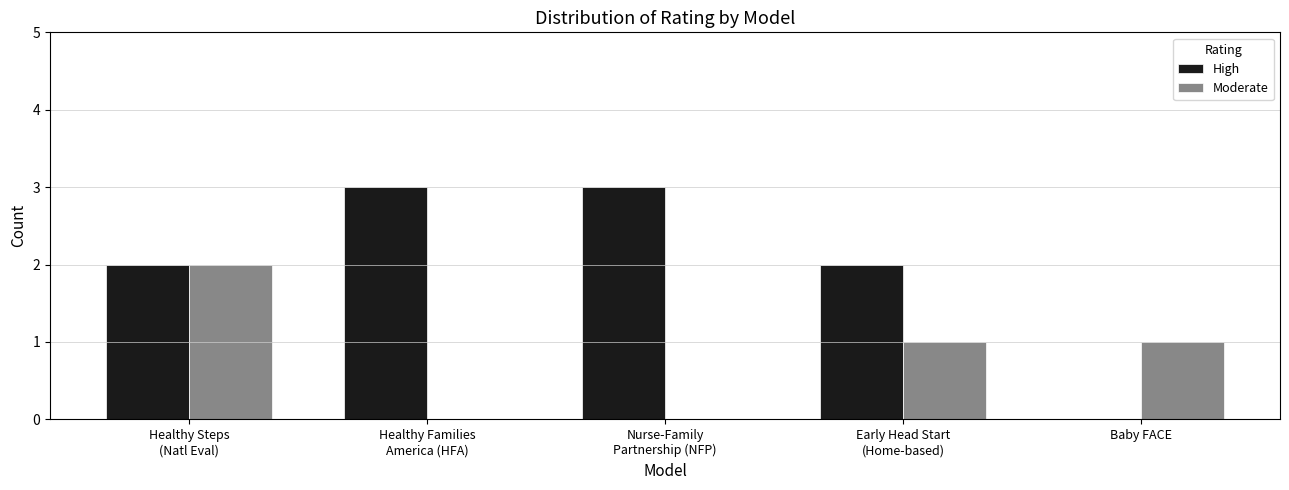

Which series has the largest total across all categories?

High